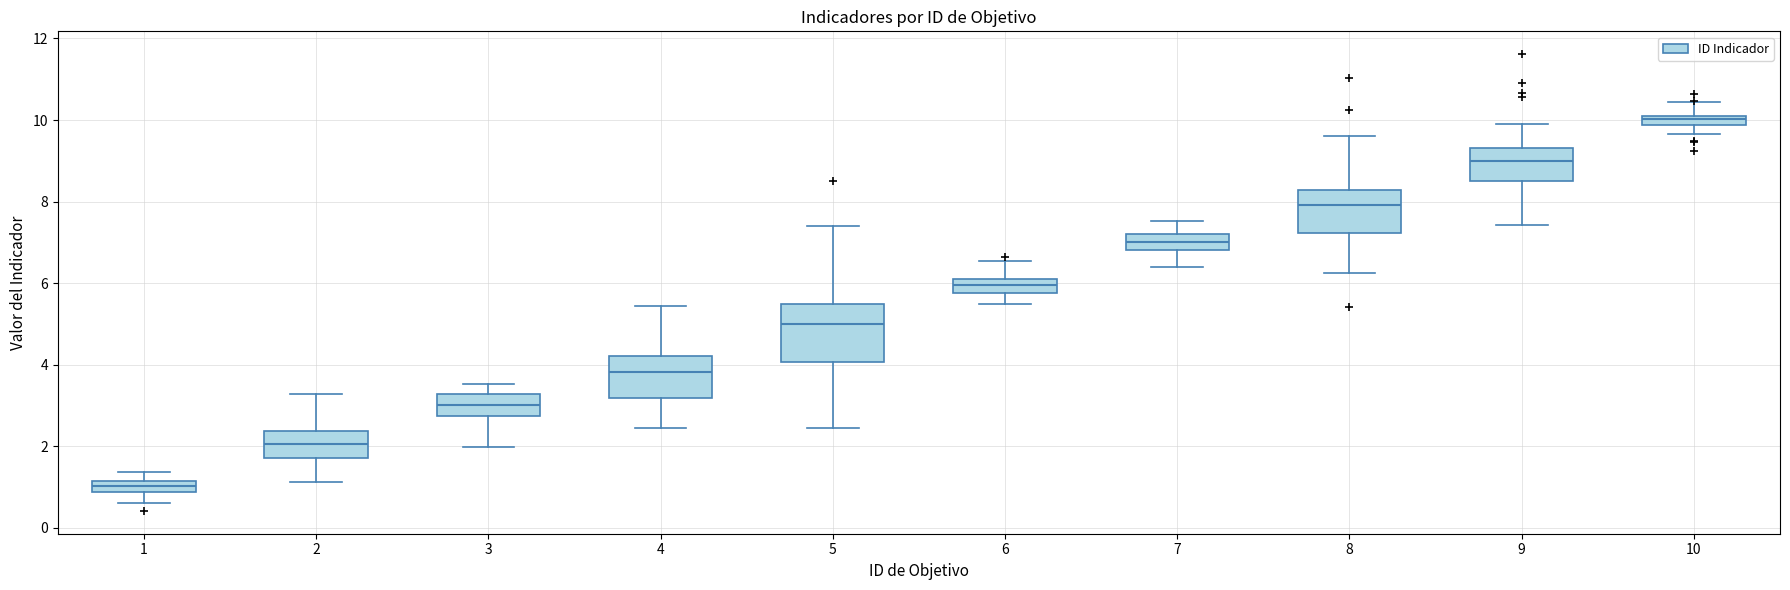

Which box's median line is the lowest?

1